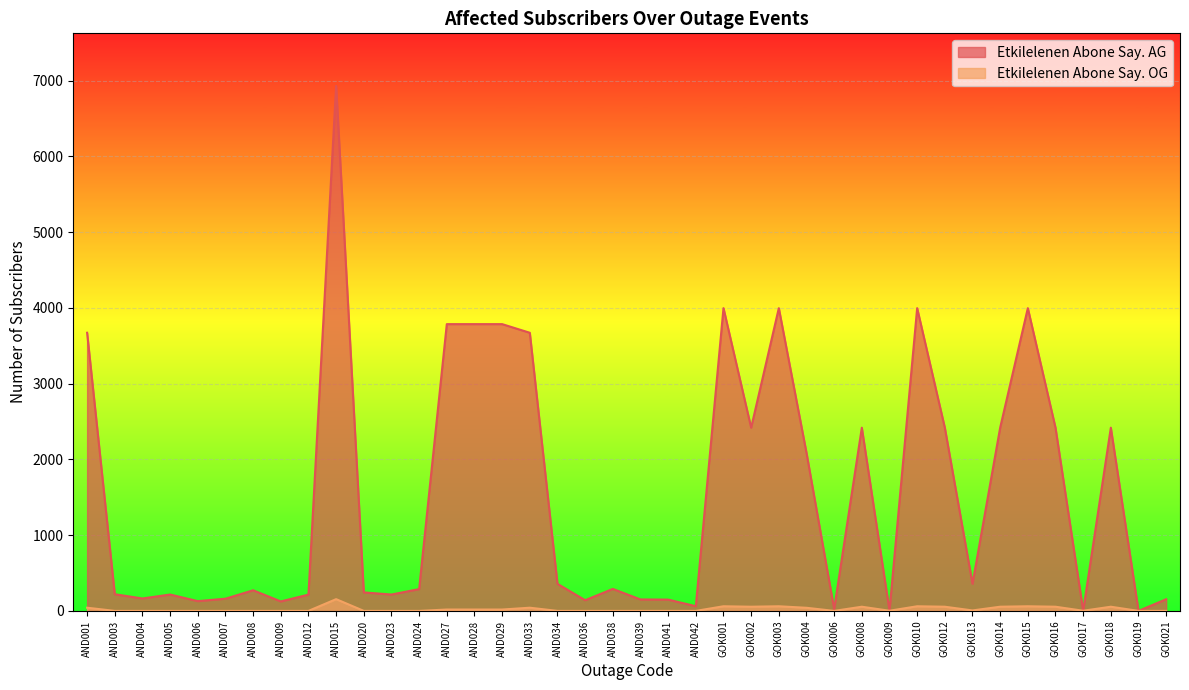

True or false: Etkilelenen Abone Say. OG has a value of 156 at AND015.

True